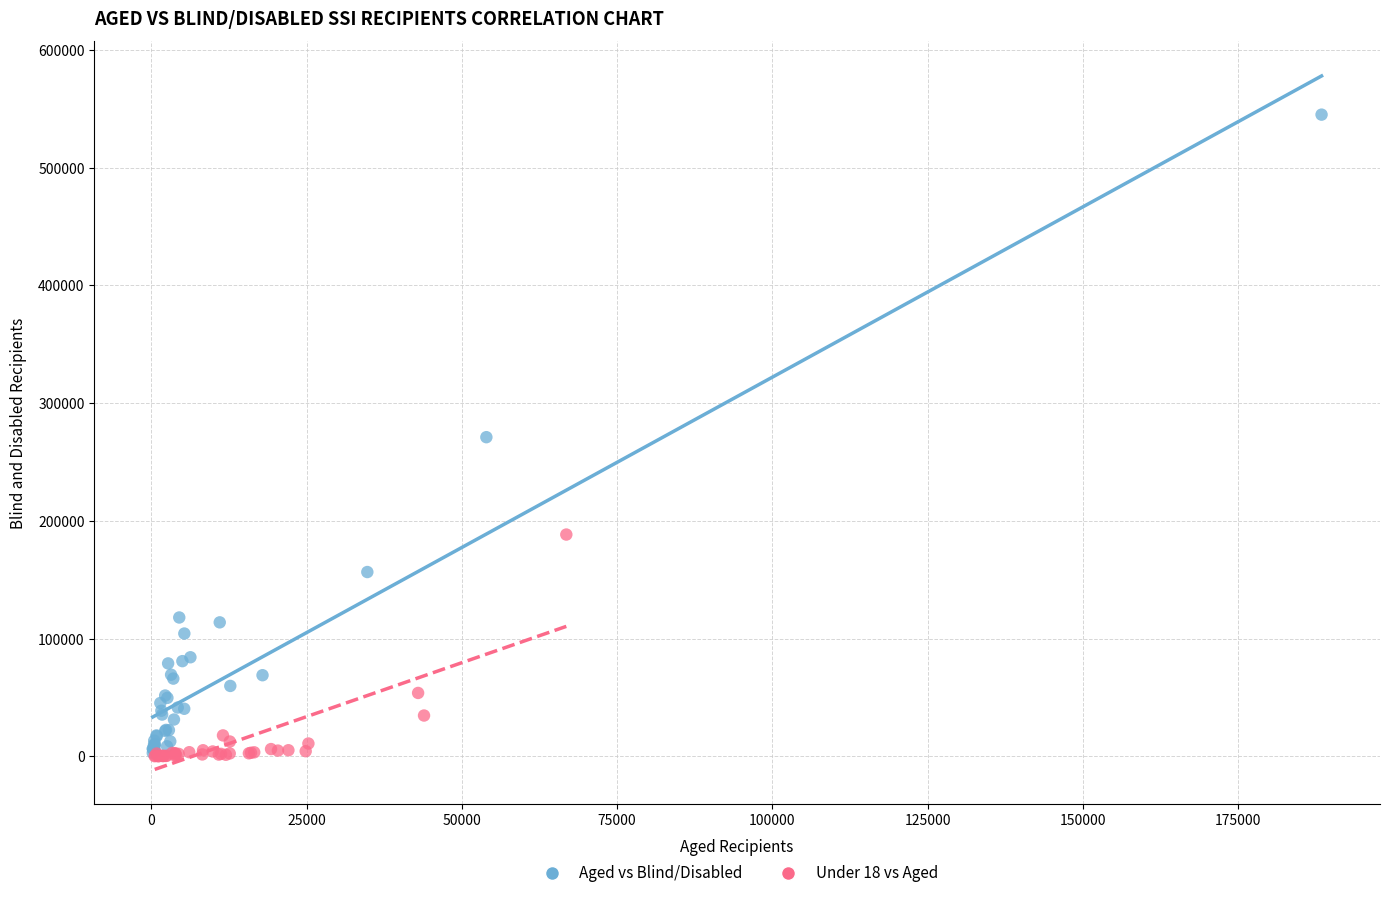

Which series has the largest Y range (max minus min)?

Aged vs Blind/Disabled